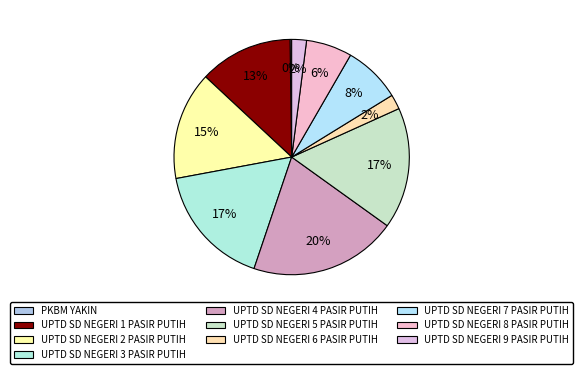

How many segments does this pie chart have?

10